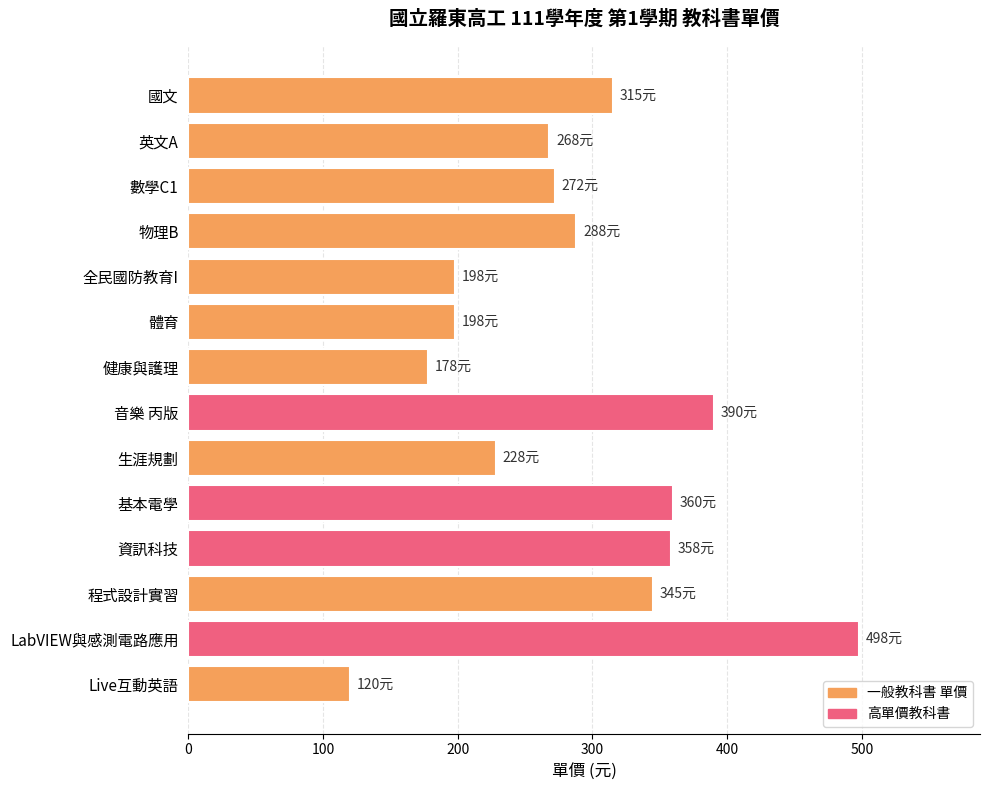

True or false: the data shows 288 at 體育.

False